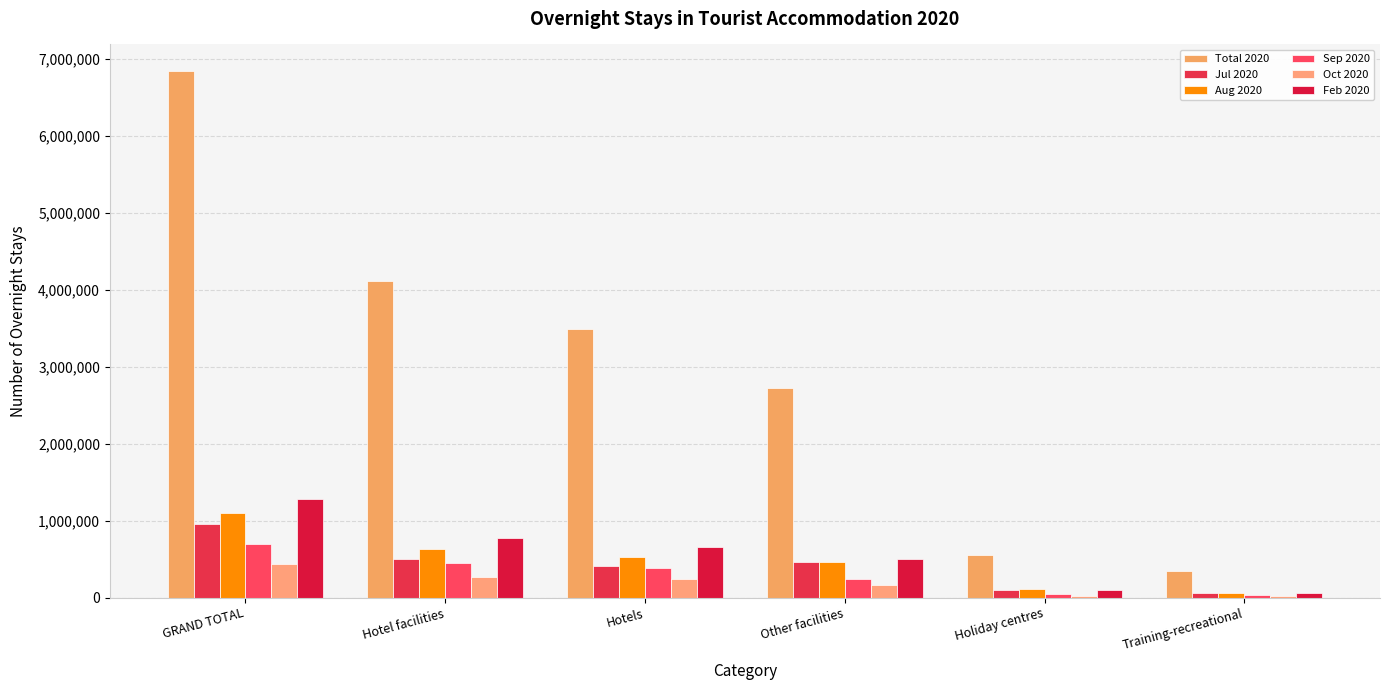

Which series has the largest range (max minus min)?

Total 2020